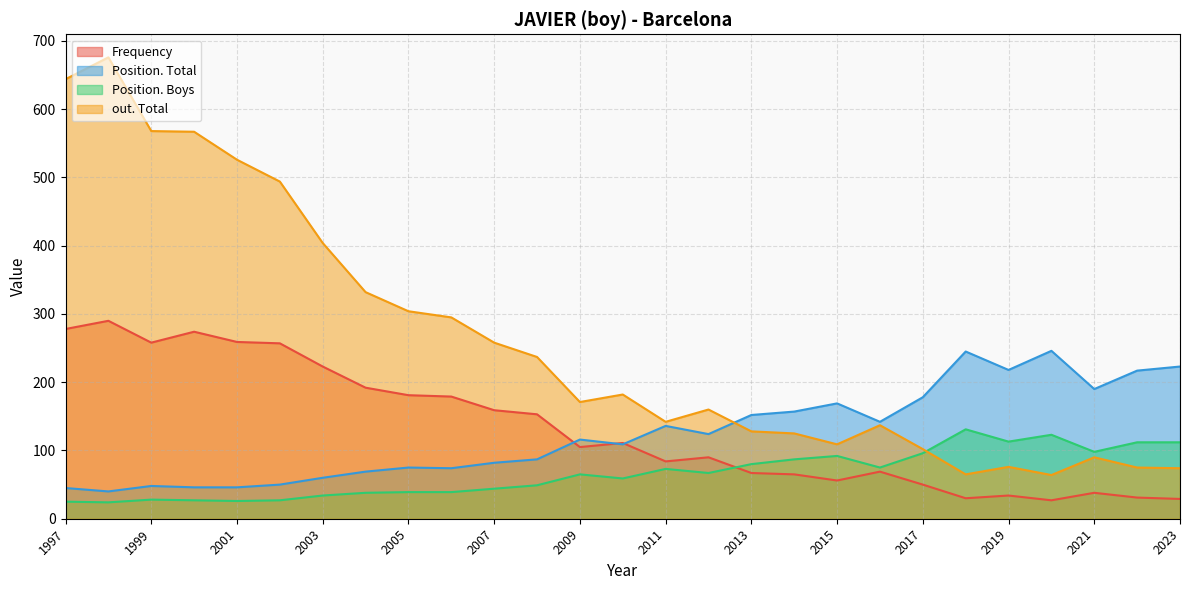

What is the lowest value of the Frequency series?

27